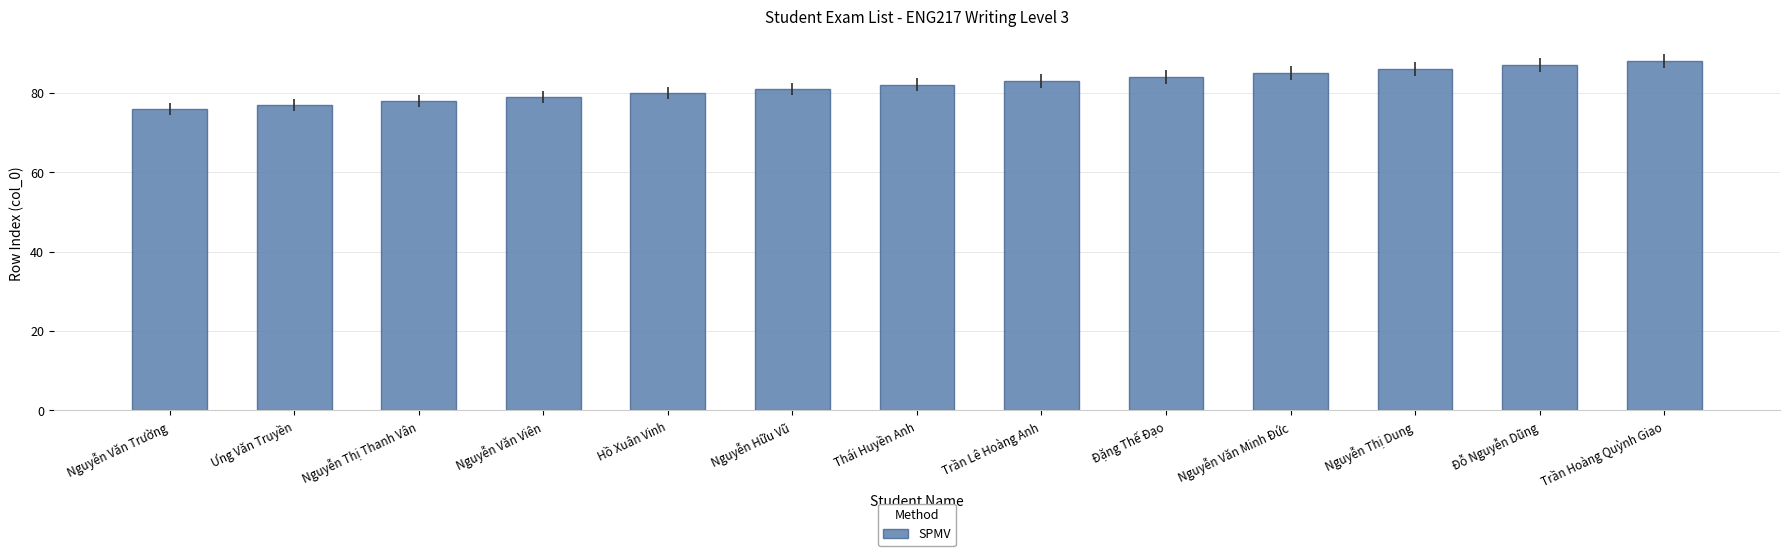

Rank the categories by value from lowest to highest.

Nguyễn Văn Trường, Ưng Văn Truyền, Nguyễn Thị Thanh Vân, Nguyễn Văn Viên, Hồ Xuân Vinh, Nguyễn Hữu Vũ, Thái Huyền Anh, Trần Lê Hoàng Anh, Đặng Thế Đạo, Nguyễn Văn Minh Đức, Nguyễn Thị Dung, Đỗ Nguyễn Dũng, Trần Hoàng Quỳnh Giao